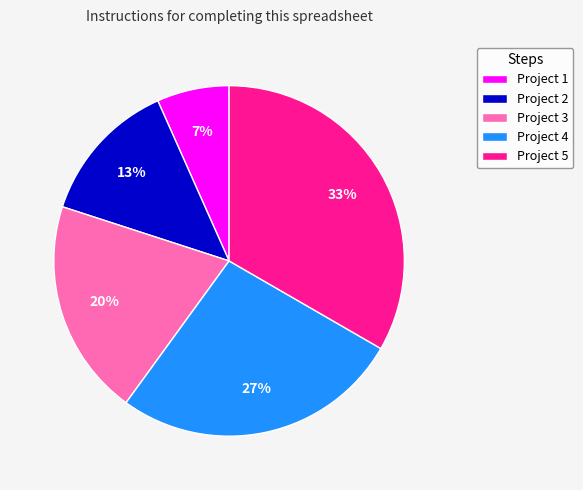

What is the largest slice in the pie chart?

Project 5